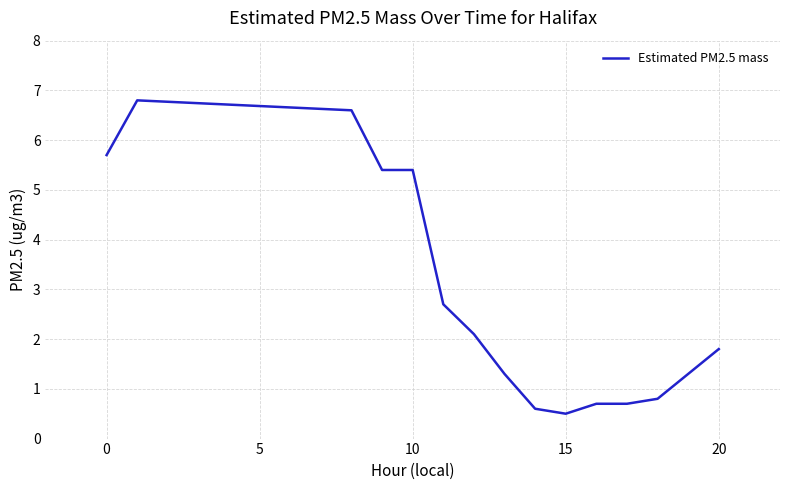

What is the greatest value displayed?

6.8